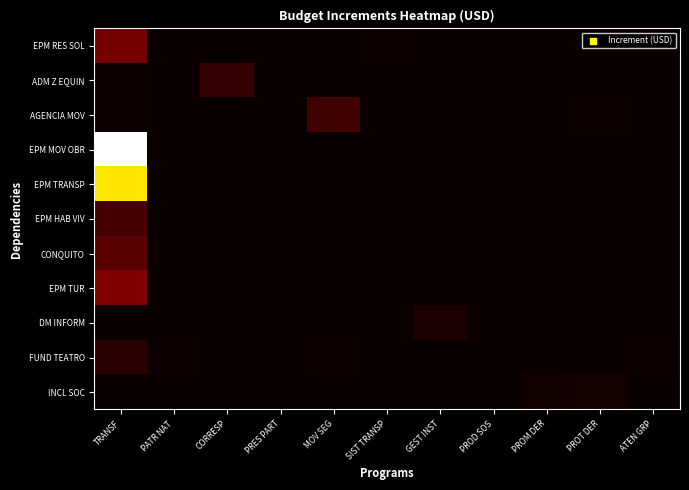

Which label corresponds to the largest value in the chart?

TRANSF